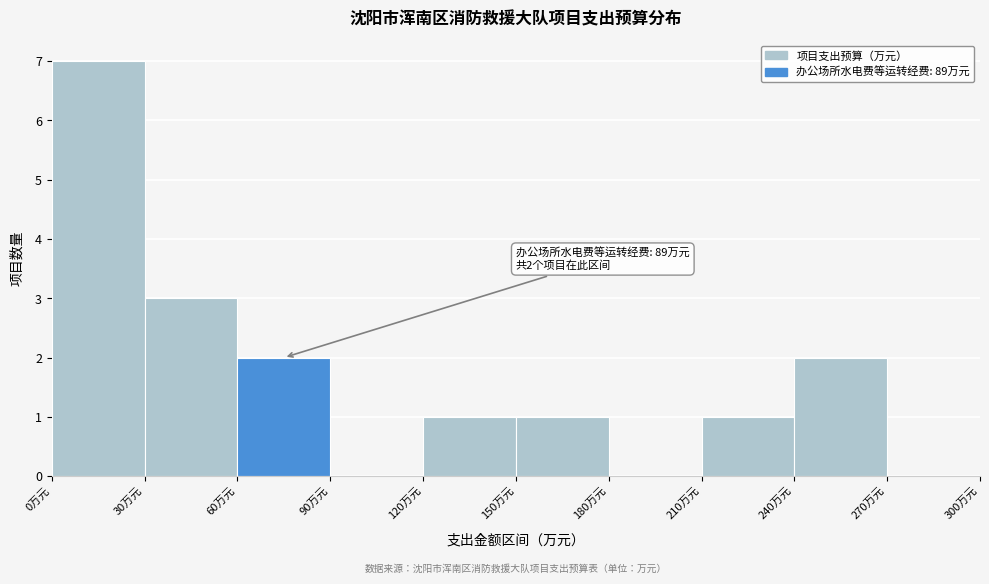

Over which range of the x-axis is the bar tallest?

0 to 30